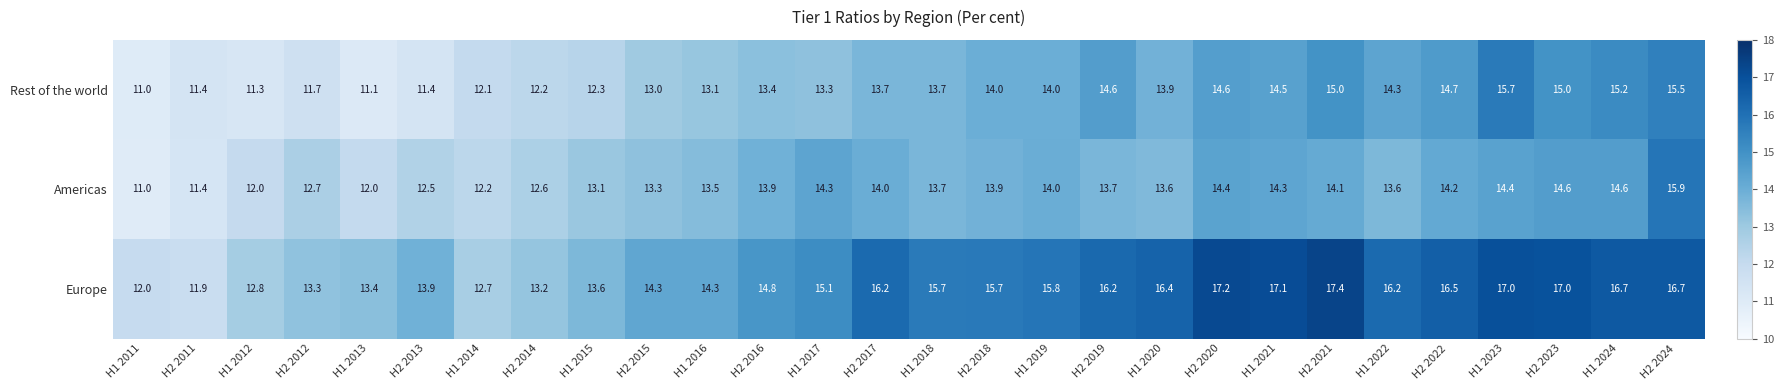

List the series in order of their peak value, lowest first.

Rest of the world, Americas, Europe